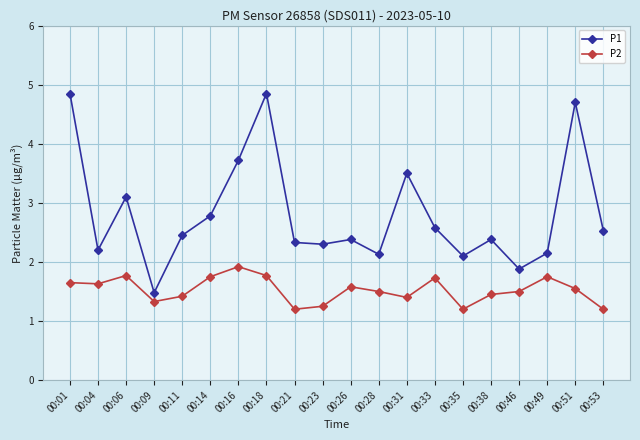

How many data points does each series have?

20